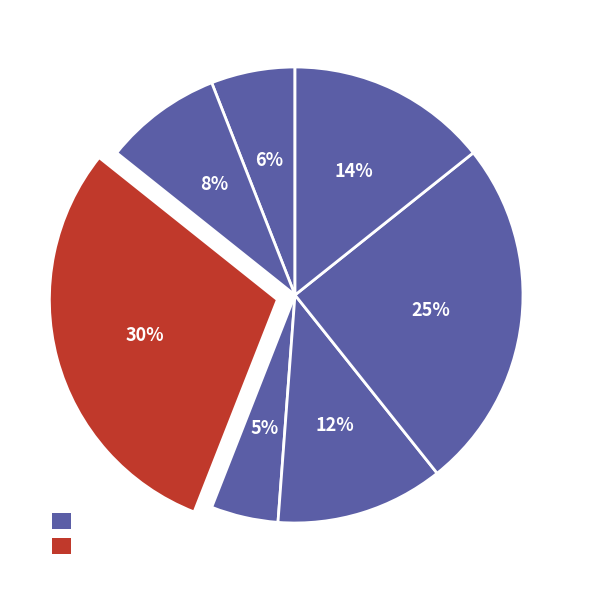

How many segments does this pie chart have?

7